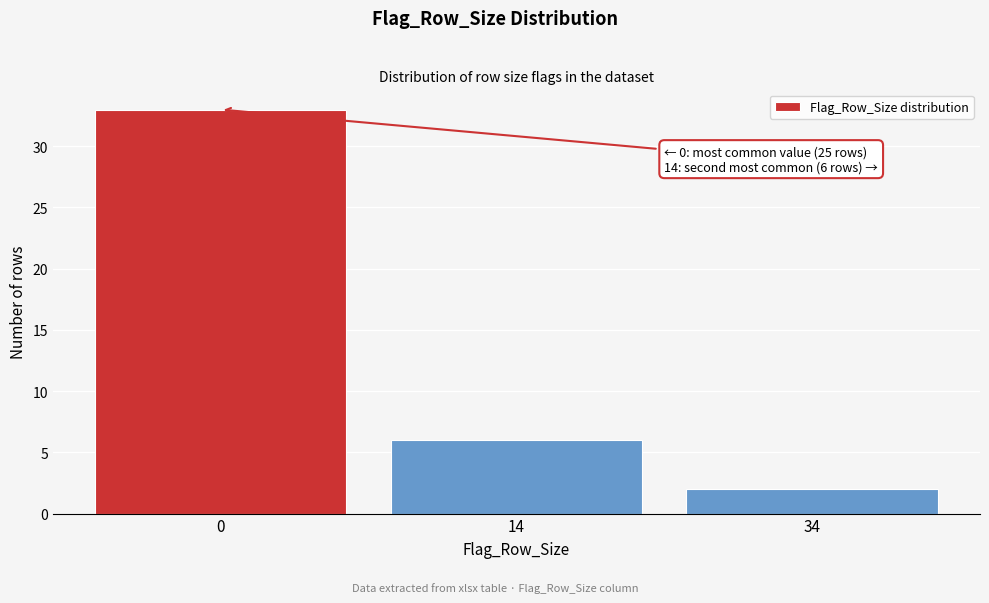

Reading right to left, list all the values displayed in this chart.

2	6	33